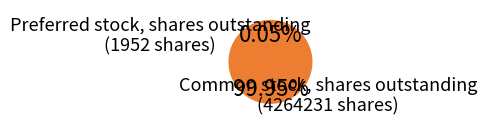

What is the largest slice in the pie chart?

Common stock, shares outstanding